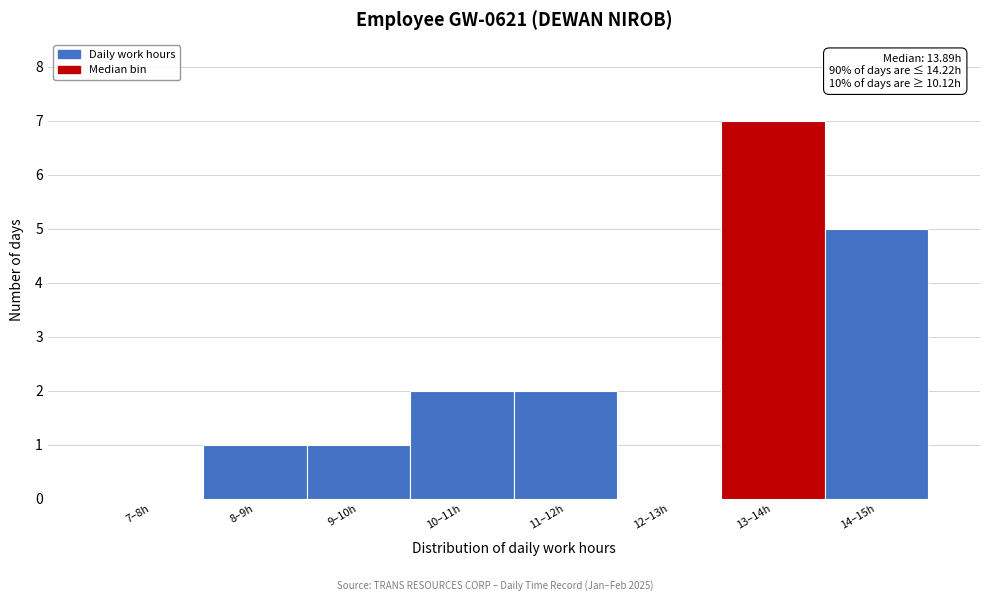

Reading left to right, list all the values displayed in this chart.

7–8h=0	8–9h=1	9–10h=1	10–11h=2	11–12h=2	12–13h=0	13–14h=7	14–15h=5